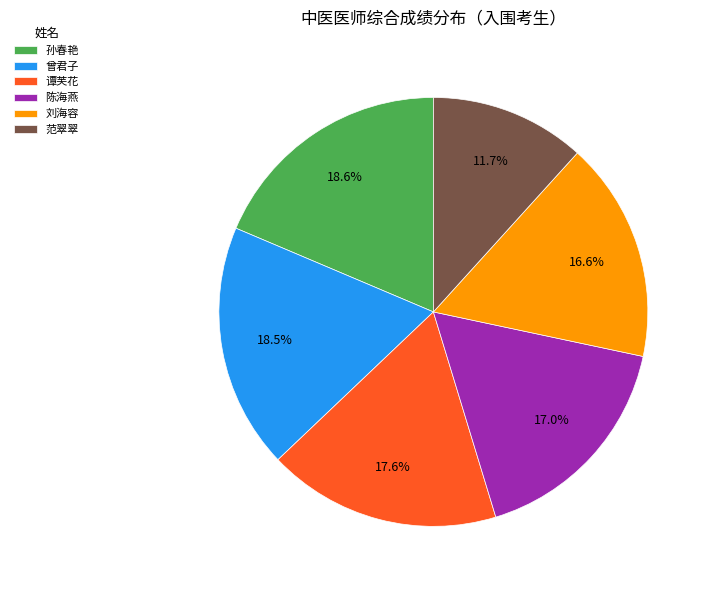

The 陈海燕 slice represents 17% of the pie. True or false?

True